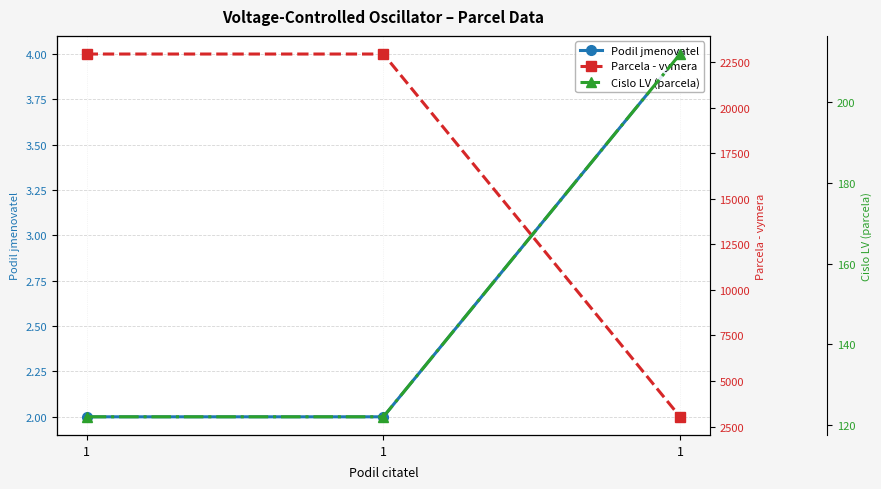

What is the difference between the highest and lowest values at 1?

22941